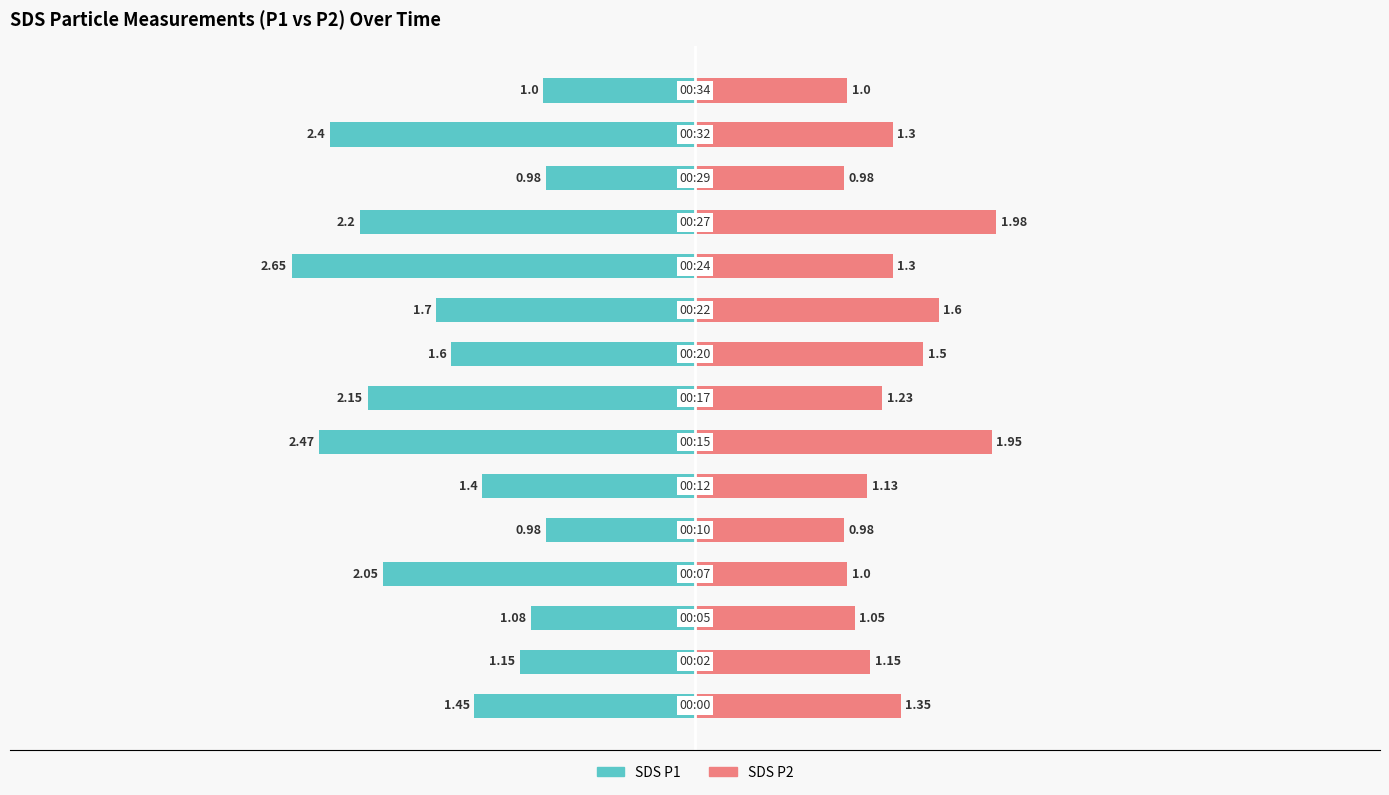

What are all the series names shown in the legend?

SDS_P1, SDS_P2